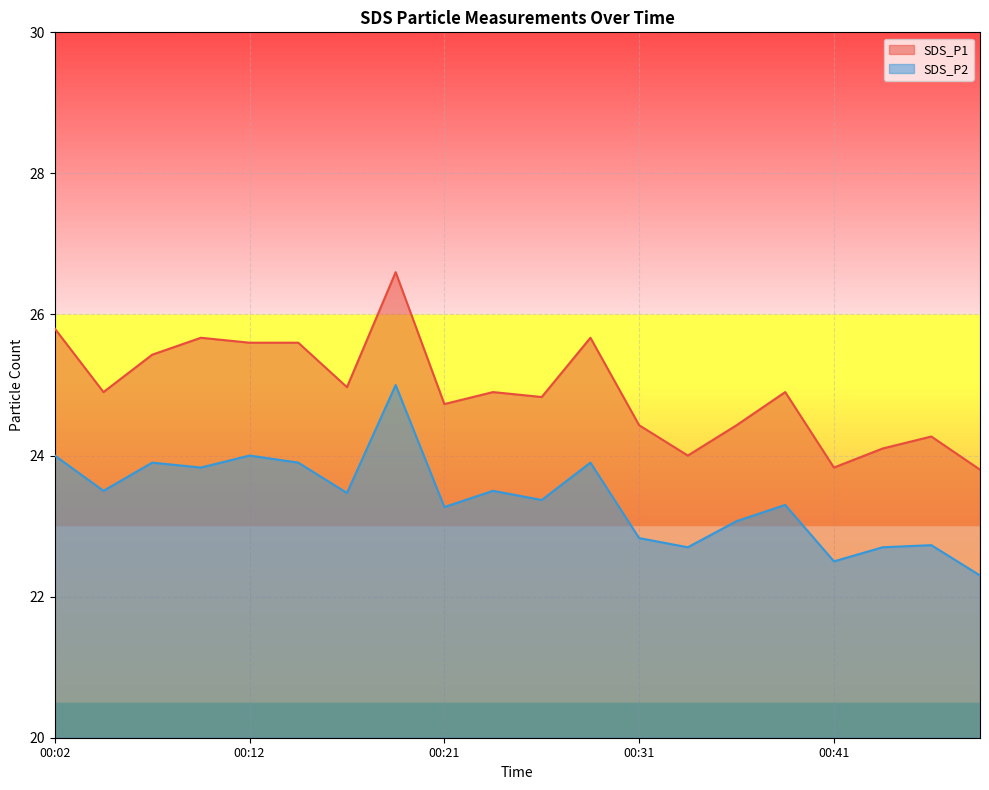

Rank the series by their maximum value, from lowest to highest.

SDS_P2, SDS_P1